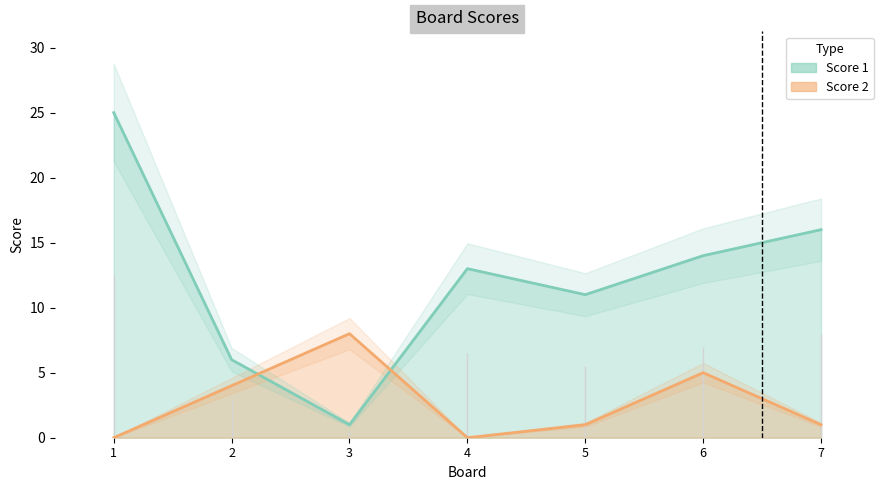

What are all the series names shown in the legend?

Score 1, Score 2